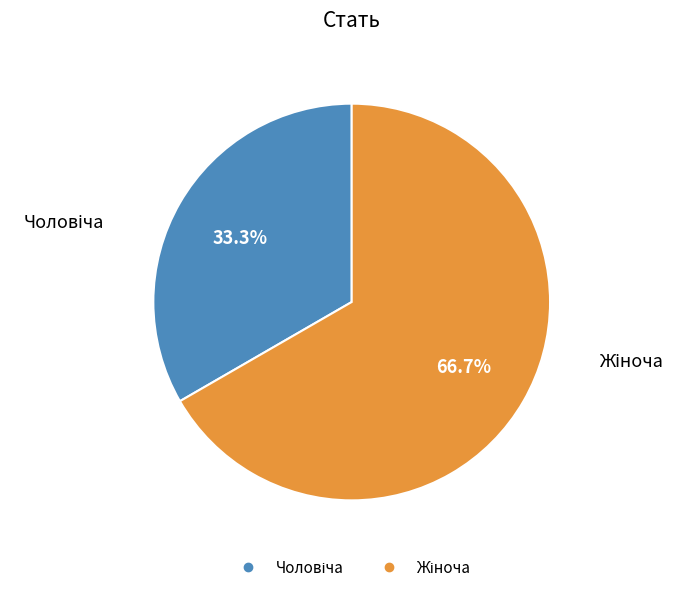

What is the total percentage of Жіноча and Чоловіча?

100.0%